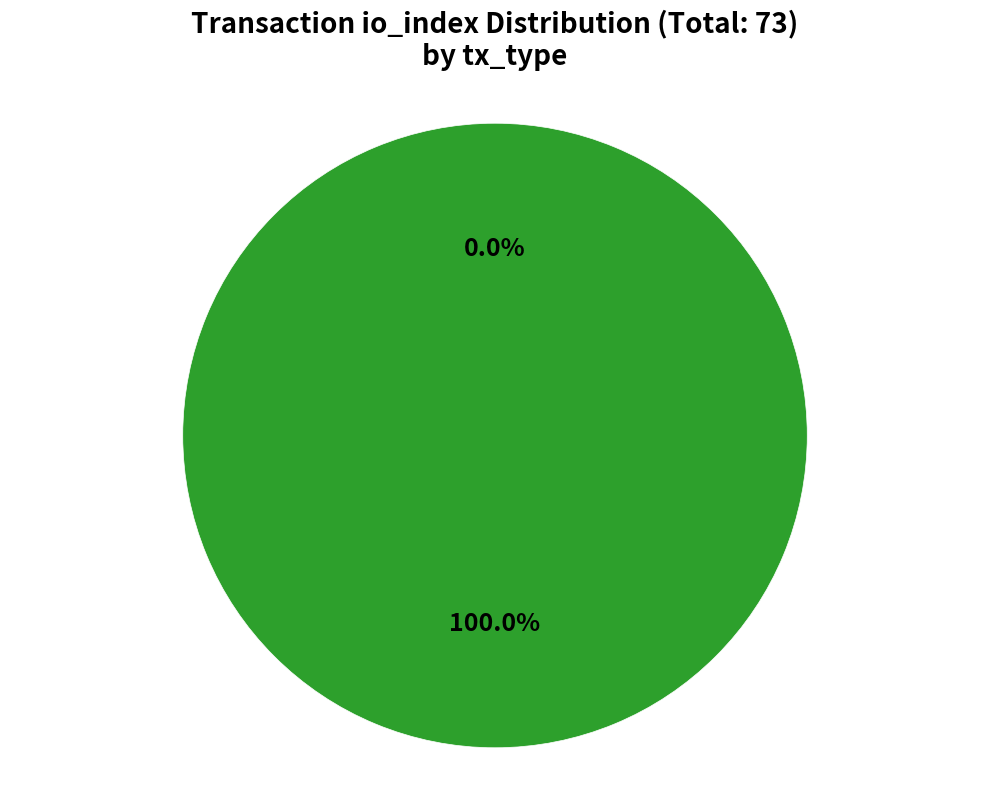

To the nearest percent, what is the combined percentage of Regular and Ticket?

100%